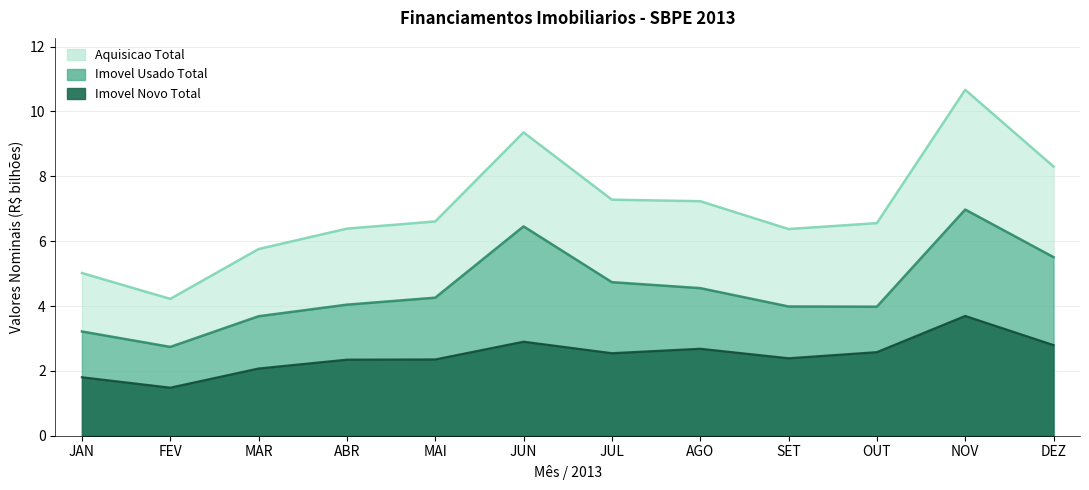

True or false: Aquisicao Total and Imovel Usado Total cross at least once.

False